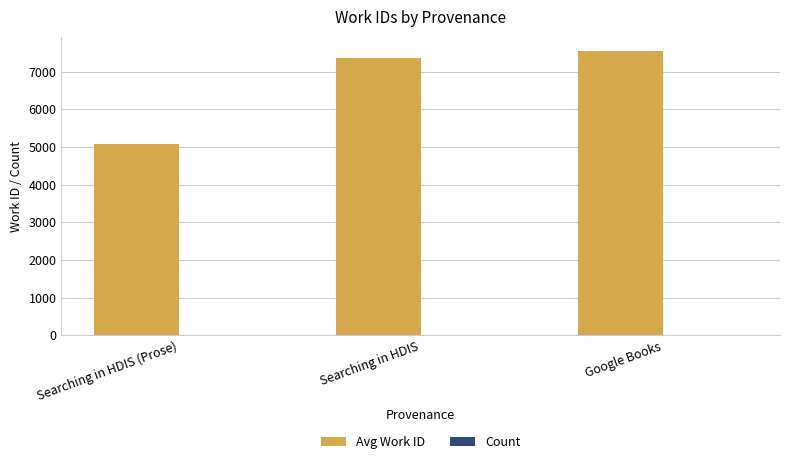

Where is Avg Work ID nearest to the value 6316?

Searching in HDIS